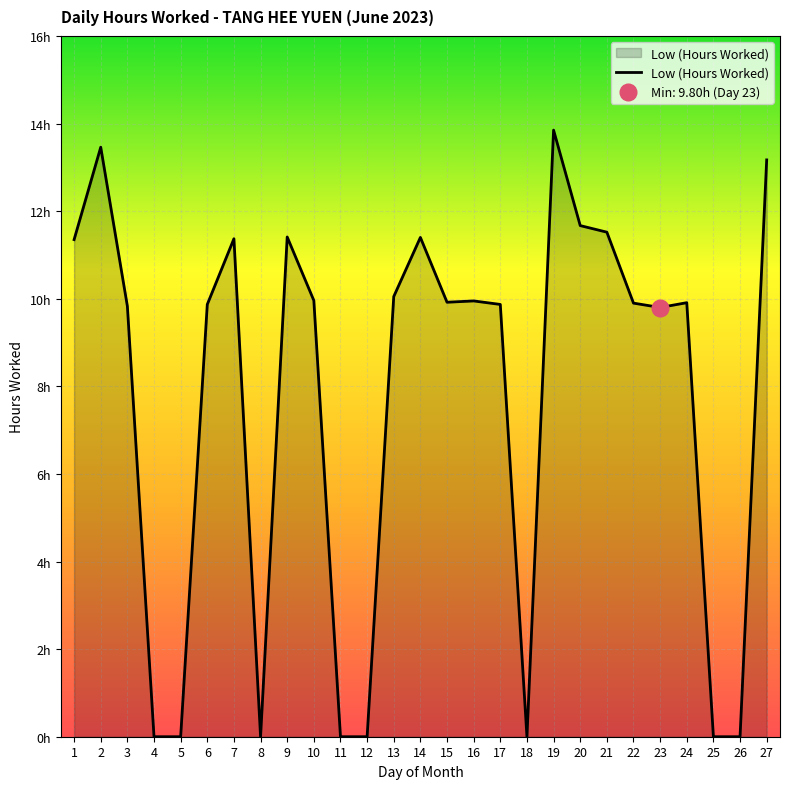

How many data points are less than 9?

8